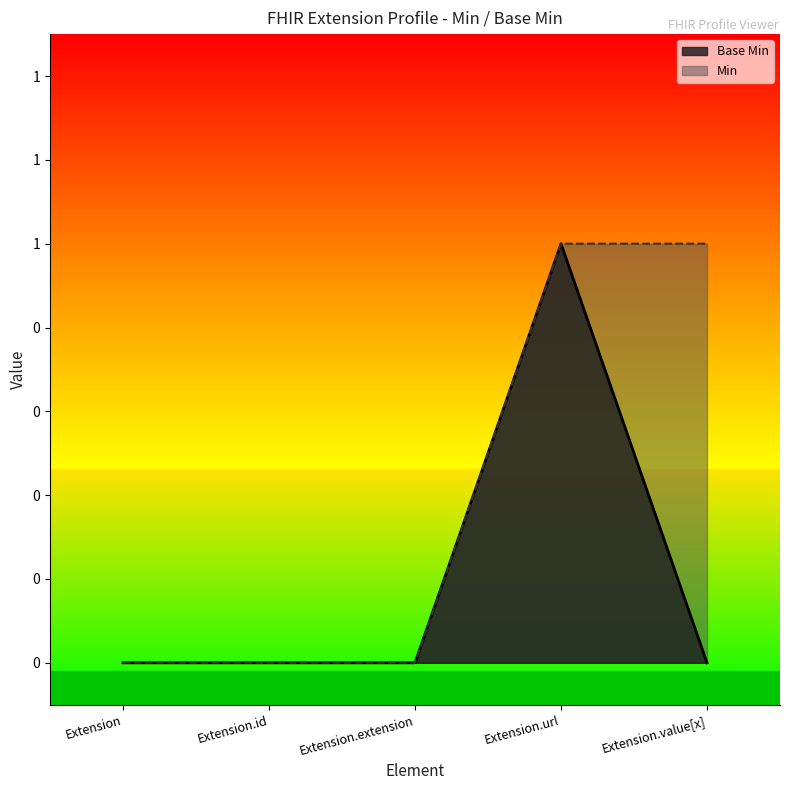

What is the label of the 1st point from the right?

Extension.value[x]